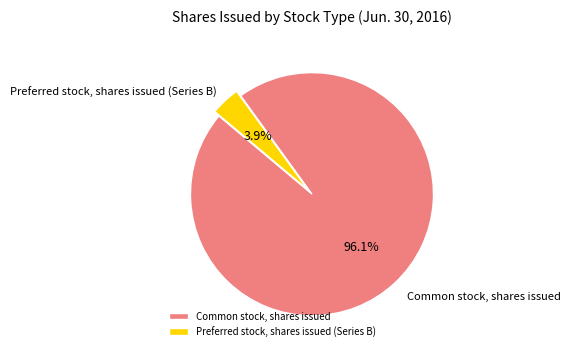

Approximately how many times larger is the value at Common stock, shares issued compared to Preferred stock, shares issued (Series B)?

24.6